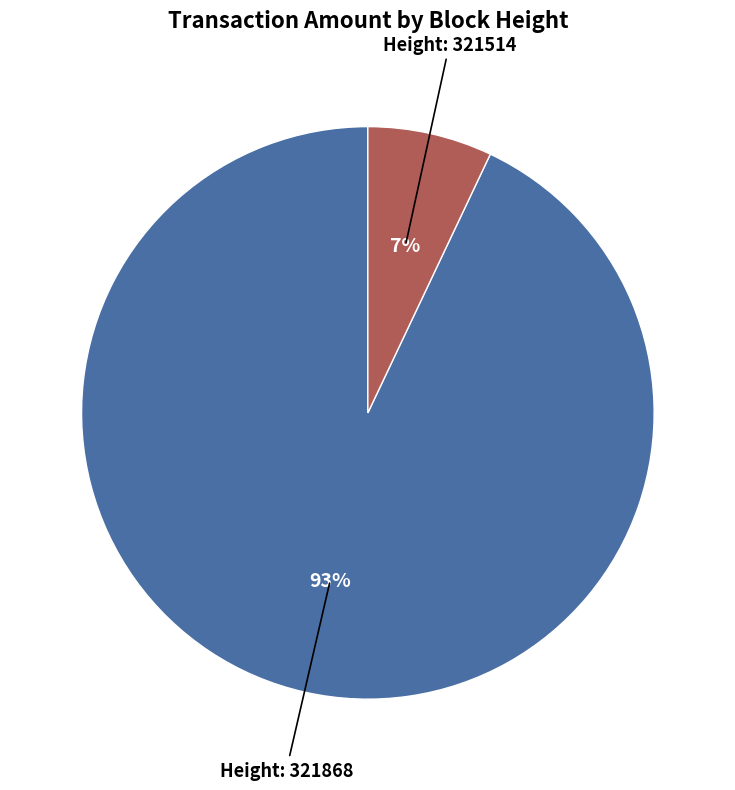

How many slices are in this pie chart?

2